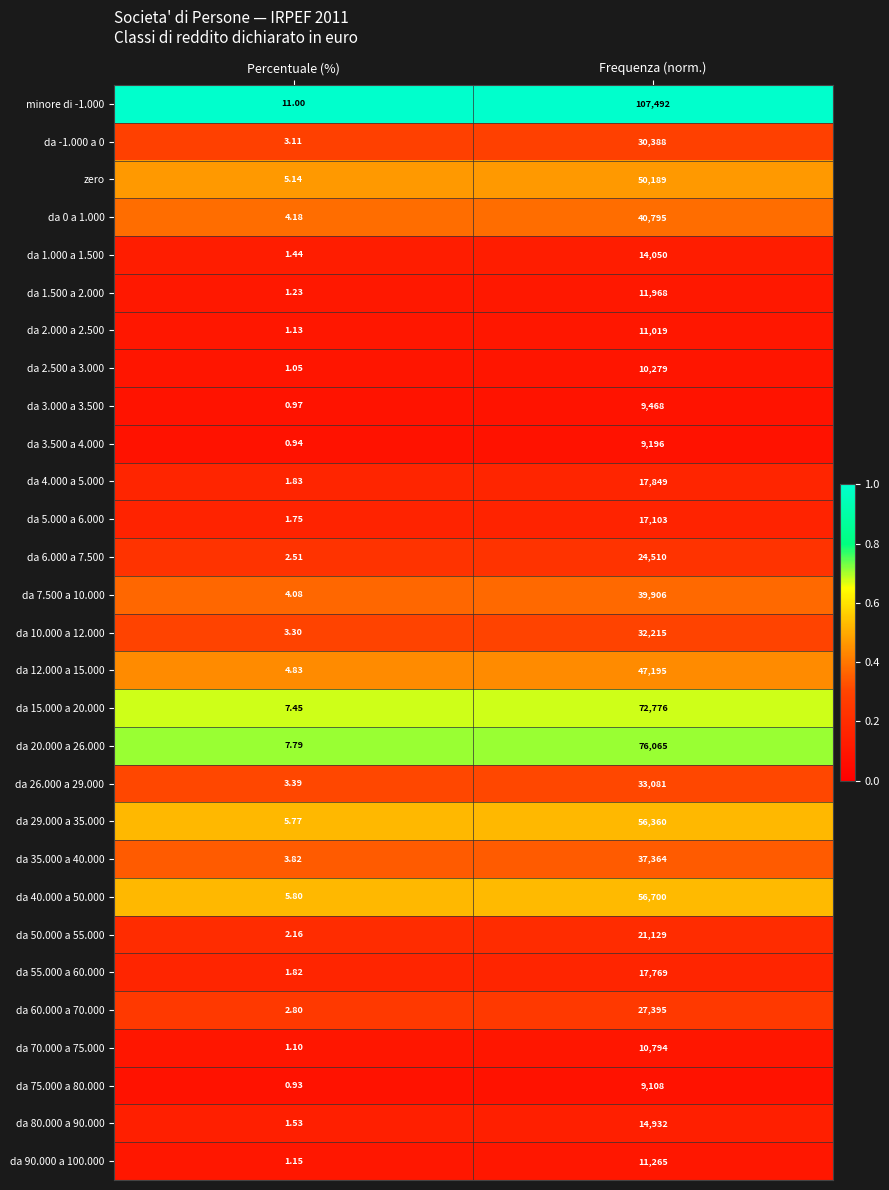

At which category is the sum across all series the highest?

Frequenza (norm.)